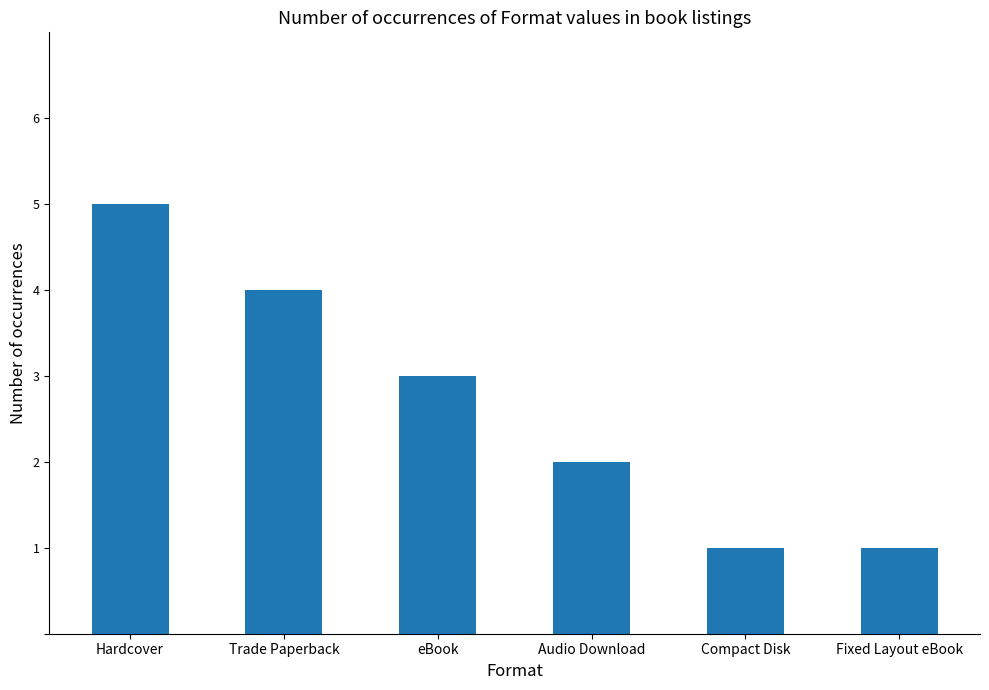

Reading right to left, list all the values displayed in this chart.

Fixed Layout eBook=1	Compact Disk=1	Audio Download=2	eBook=3	Trade Paperback=4	Hardcover=5